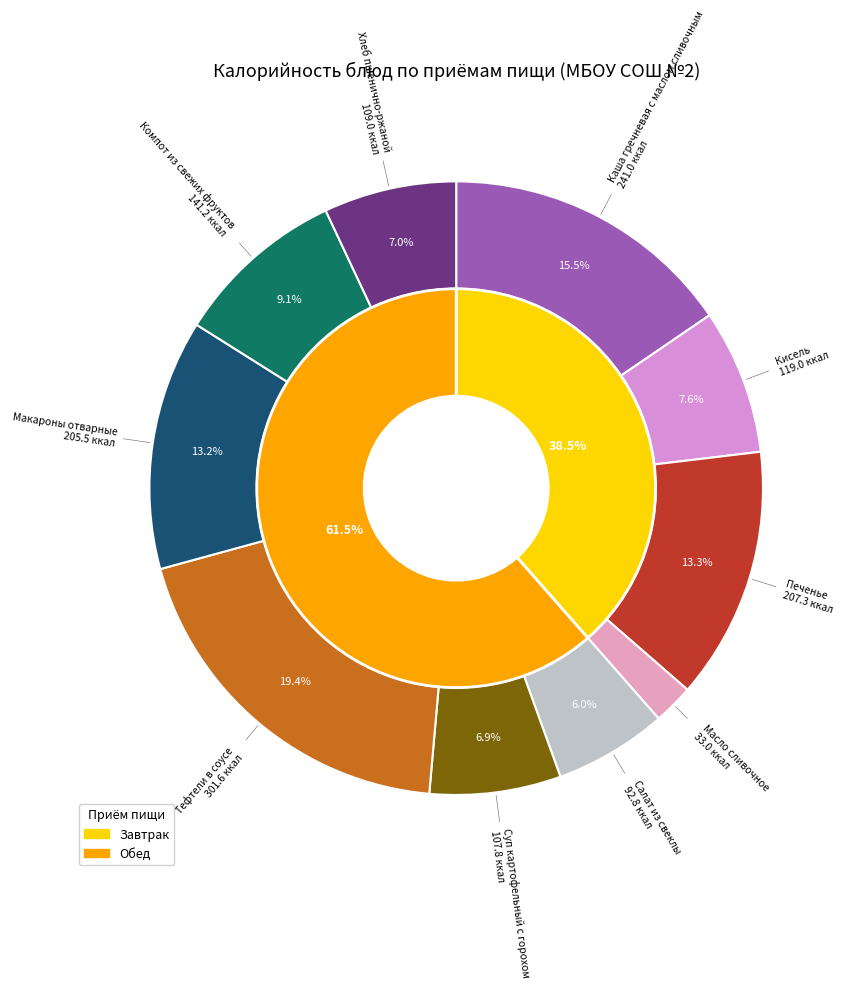

Count the number of slices in the pie.

10